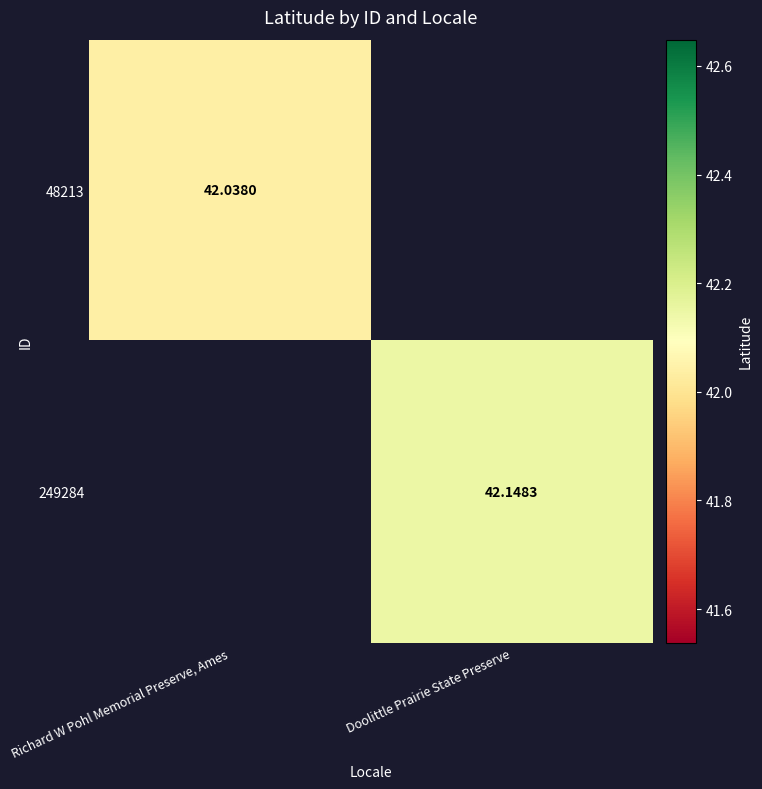

Rank the series by their average value, from lowest to highest.

48213, 249284